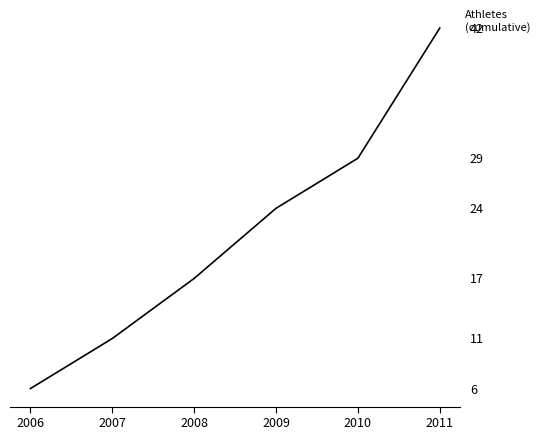

True or false: the data has more than 2 interior local peaks.

False